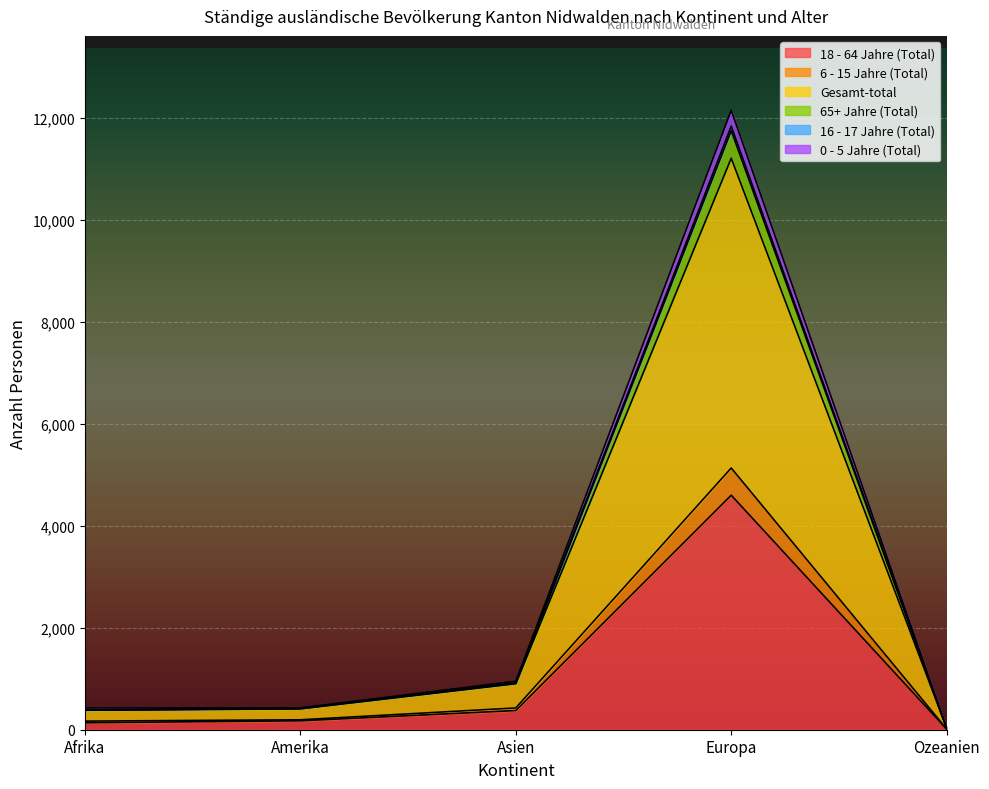

At which label does Gesamt-total reach its peak?

Europa